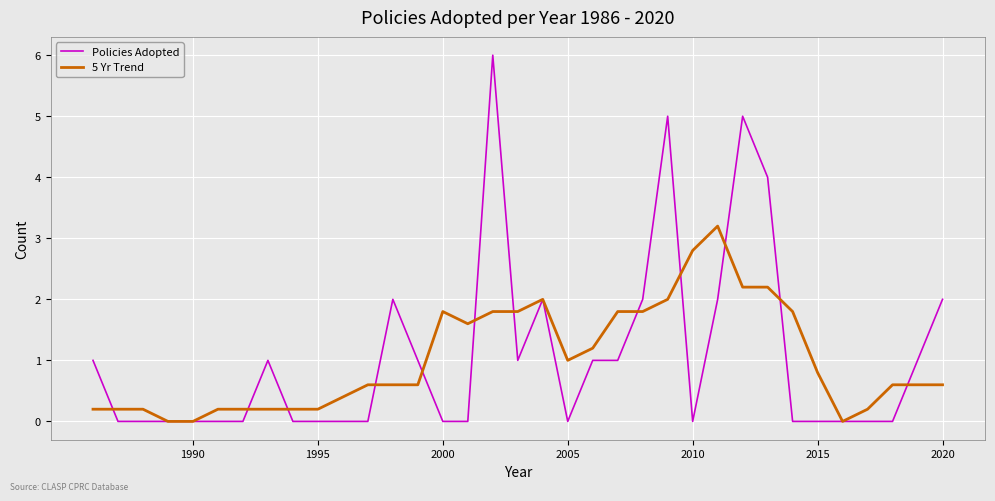

What is the maximum value for 5 Yr Trend?

3.2